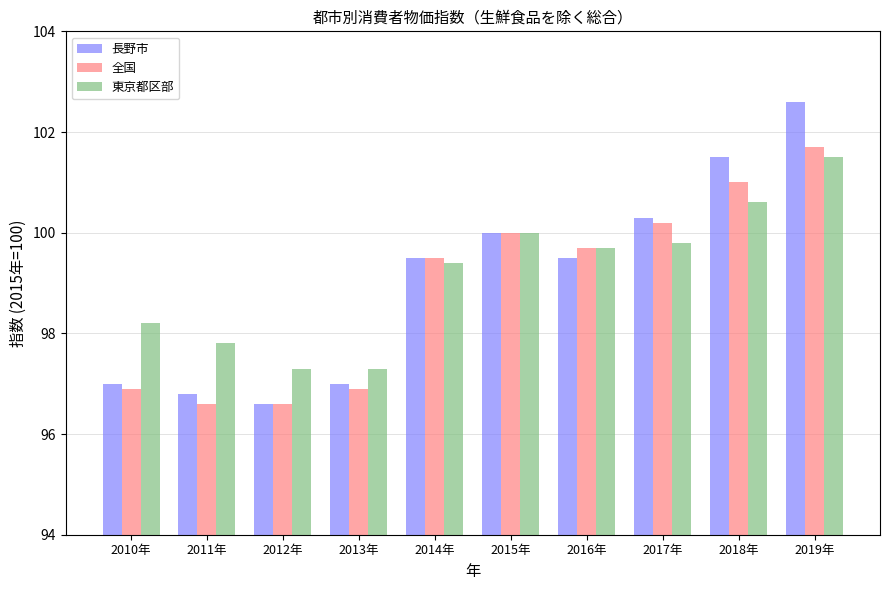

What is the spread (max minus min) of values at 2014年?

0.1